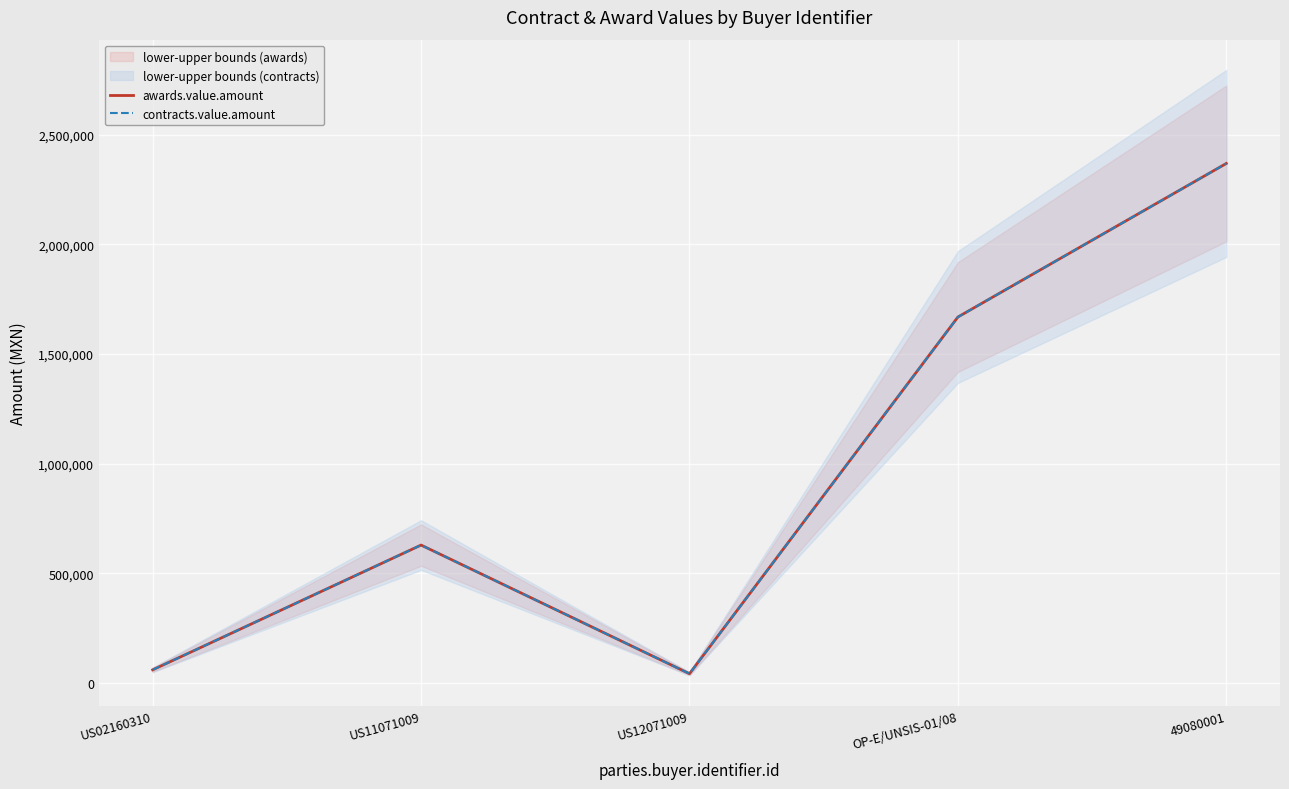

The value of contracts.value.amount at US02160310 is 101810.1. True or false?

False